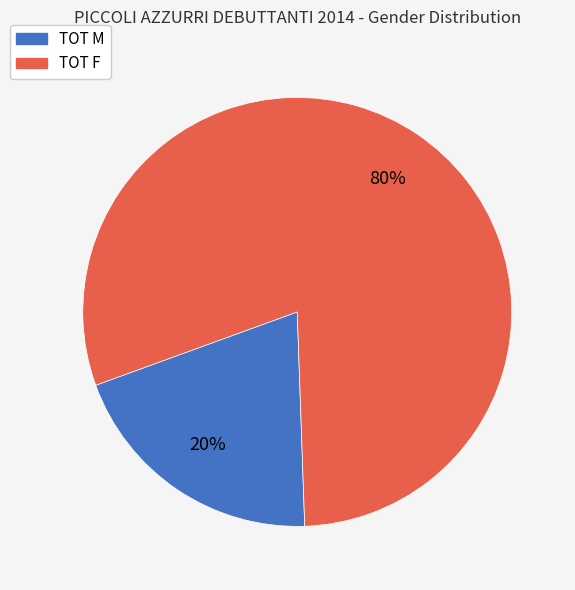

To the nearest percent, what portion does TOT F represent?

80%